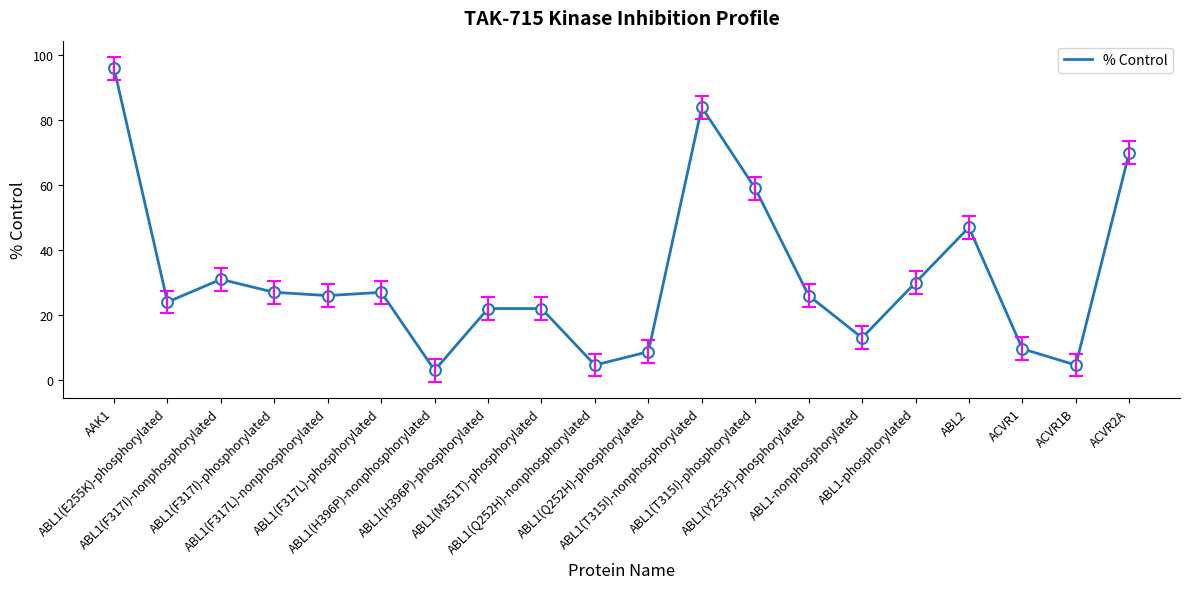

Approximately how many times larger is the value at ABL1-nonphosphorylated compared to ABL1(F317L)-nonphosphorylated?

0.5